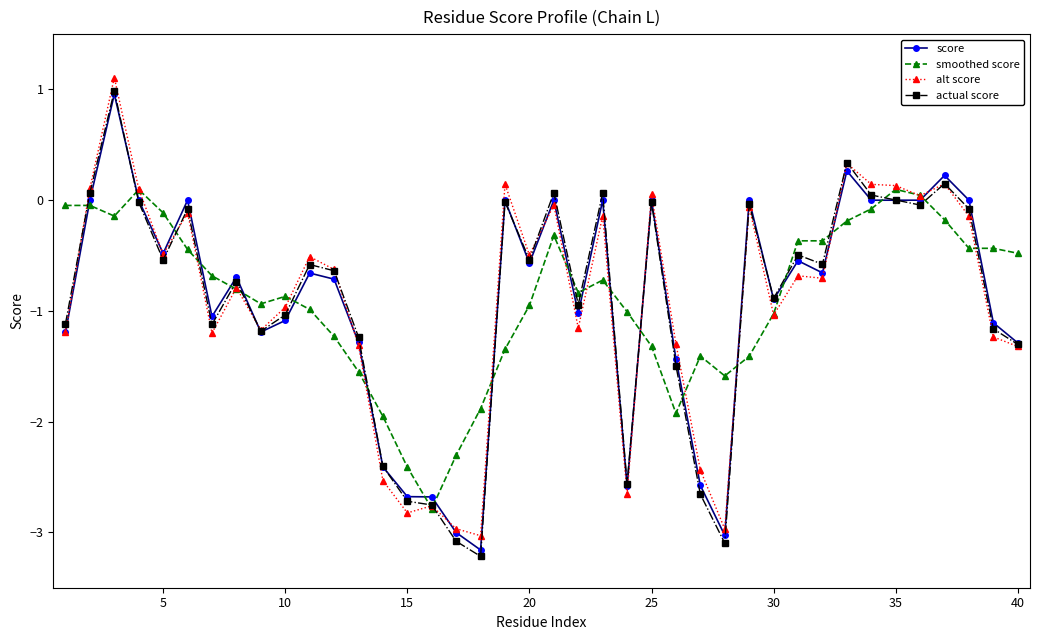

What is the lowest value of the alt score series?

-3.0